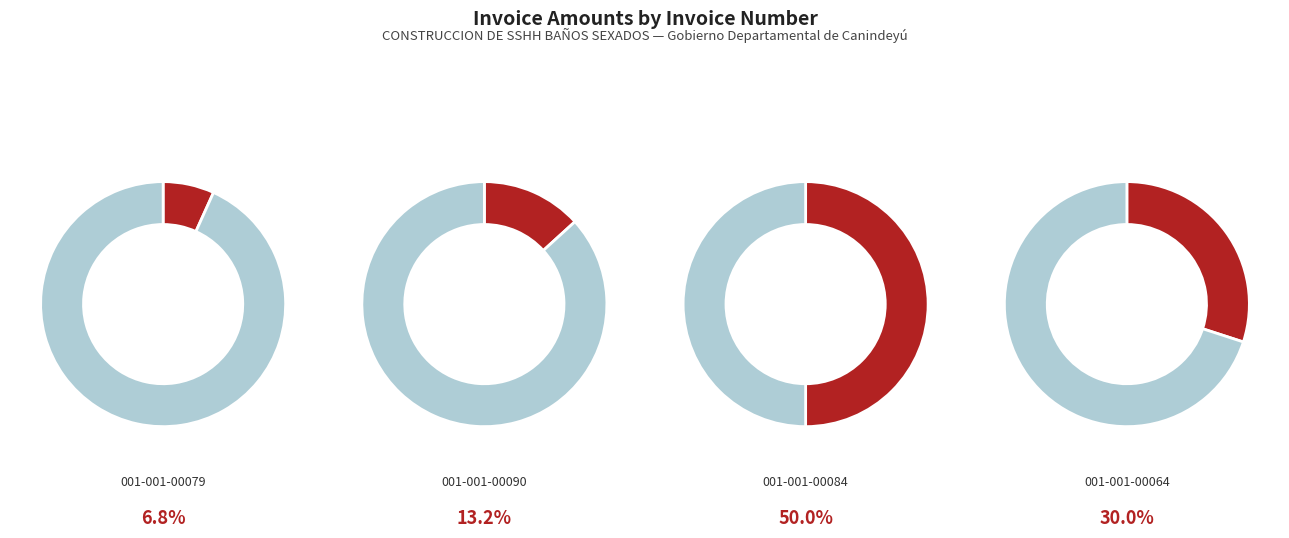

Rank the categories by value from lowest to highest.

001-001-00079, 001-001-00090, 001-001-00064, 001-001-00084